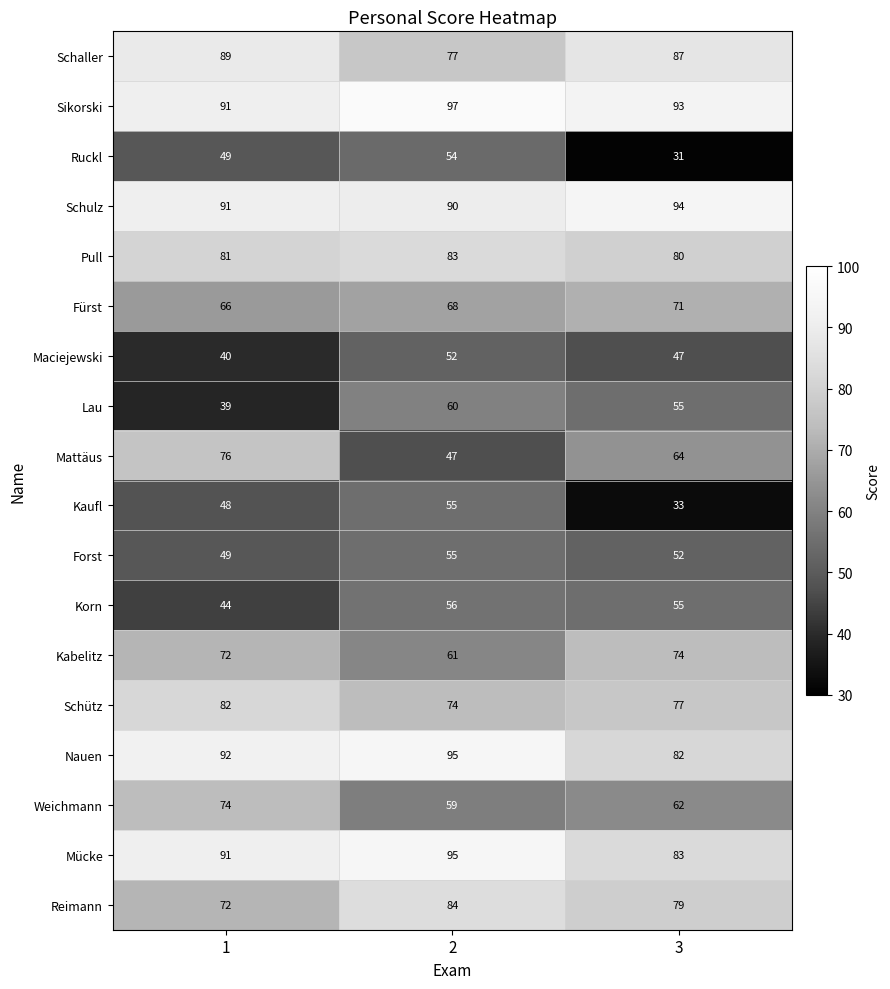

What is the lowest value of the Ruckl series?

31